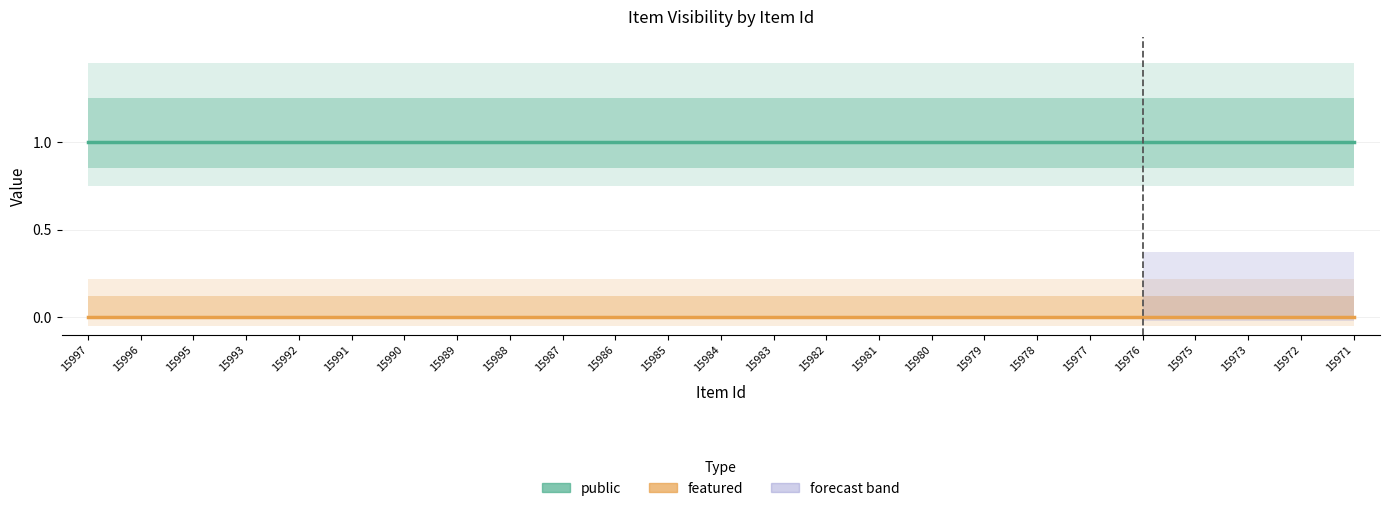

List the series in order of their overall mean, lowest first.

featured, public